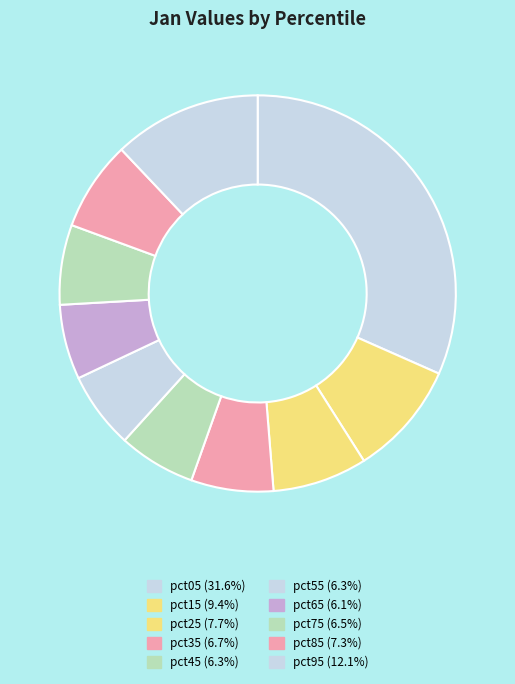

To the nearest percent, what is the difference between the pct05 and pct75 slice percentages?

25%